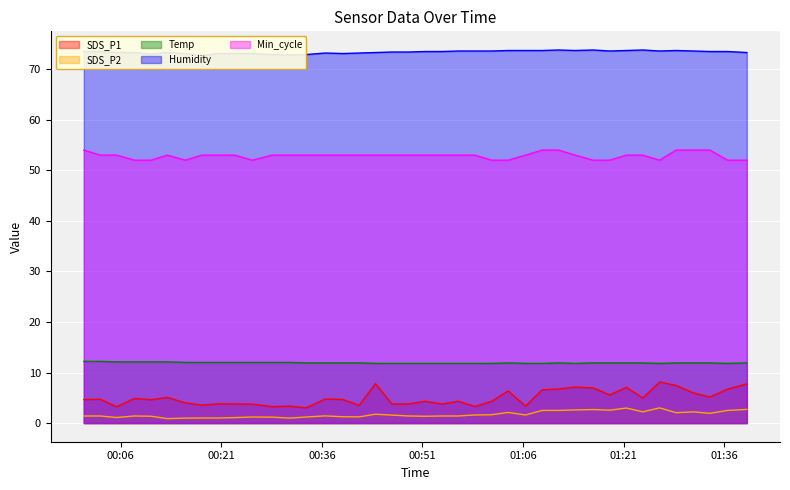

At which category is the sum across all series the highest?

2022/11/26 01:28:50